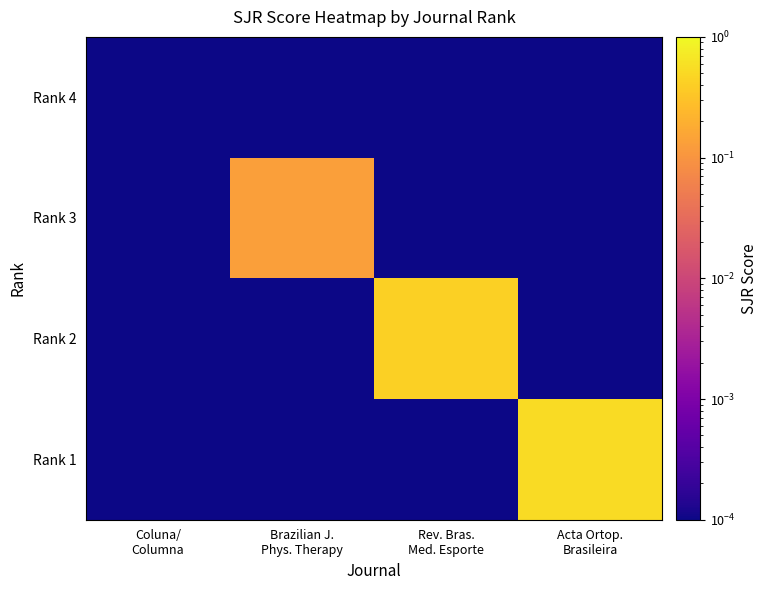

Reading right to left, transcribe all the data shown in this chart.

Rank 4: Acta Ortop.
Brasileira=0.0	Rev. Bras.
Med. Esporte=0.0	Brazilian J.
Phys. Therapy=0.0	Coluna/
Columna=0.0
Rank 3: Acta Ortop.
Brasileira=0.0	Rev. Bras.
Med. Esporte=0.0	Brazilian J.
Phys. Therapy=0.1	Coluna/
Columna=0.0
Rank 2: Acta Ortop.
Brasileira=0.0	Rev. Bras.
Med. Esporte=0.4	Brazilian J.
Phys. Therapy=0.0	Coluna/
Columna=0.0
Rank 1: Acta Ortop.
Brasileira=0.5	Rev. Bras.
Med. Esporte=0.0	Brazilian J.
Phys. Therapy=0.0	Coluna/
Columna=0.0